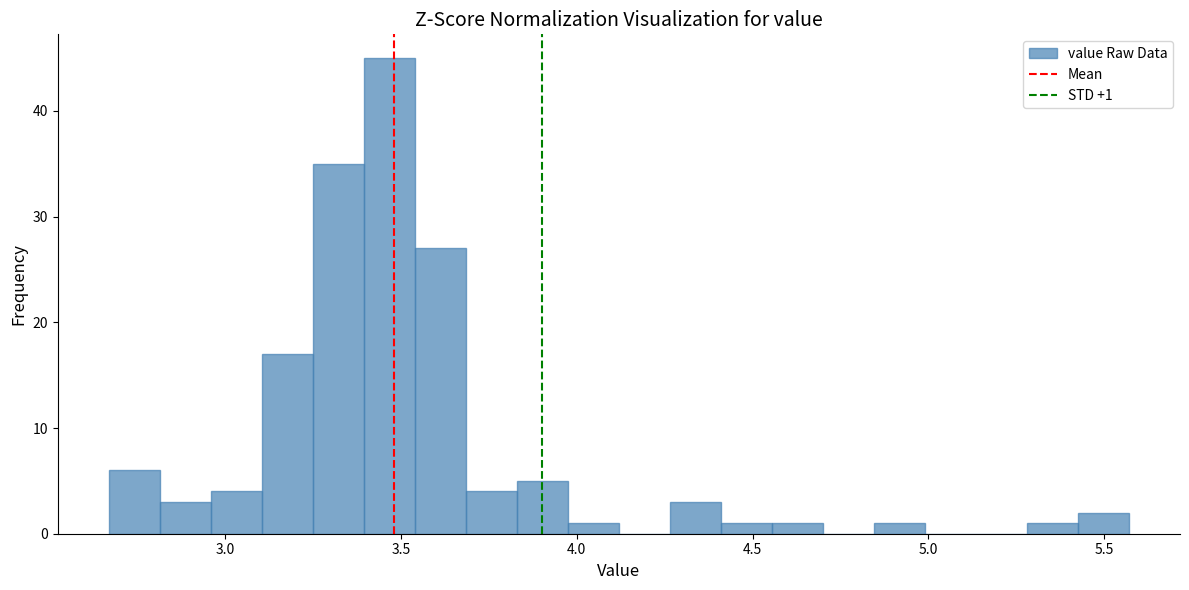

Around what value on the x-axis is the tallest bar? Give the approximate position of its centre, as read against the axis.

3.45